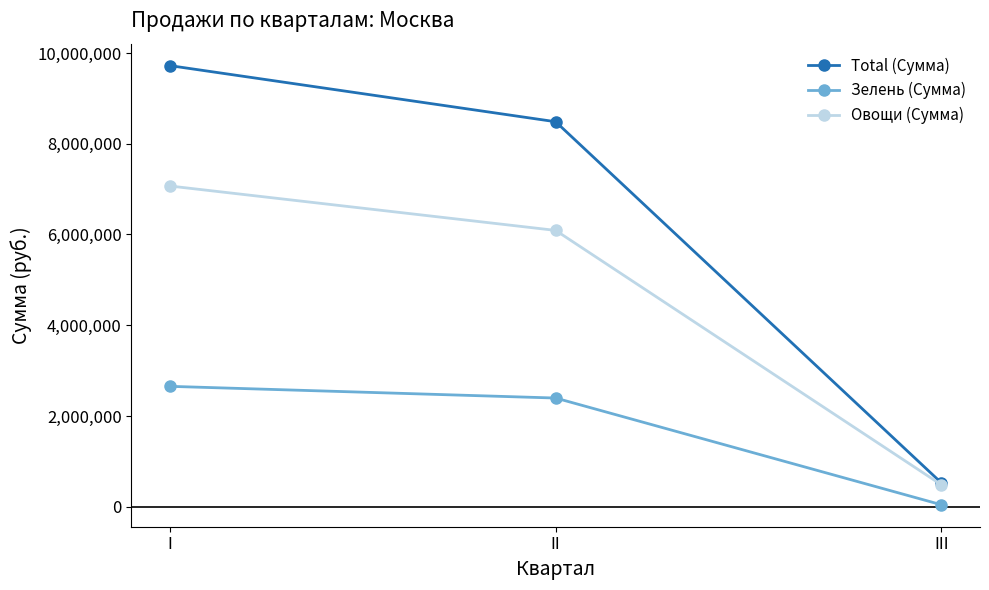

What value does the Зелень (Сумма) series have at III, to the nearest 100?

42900